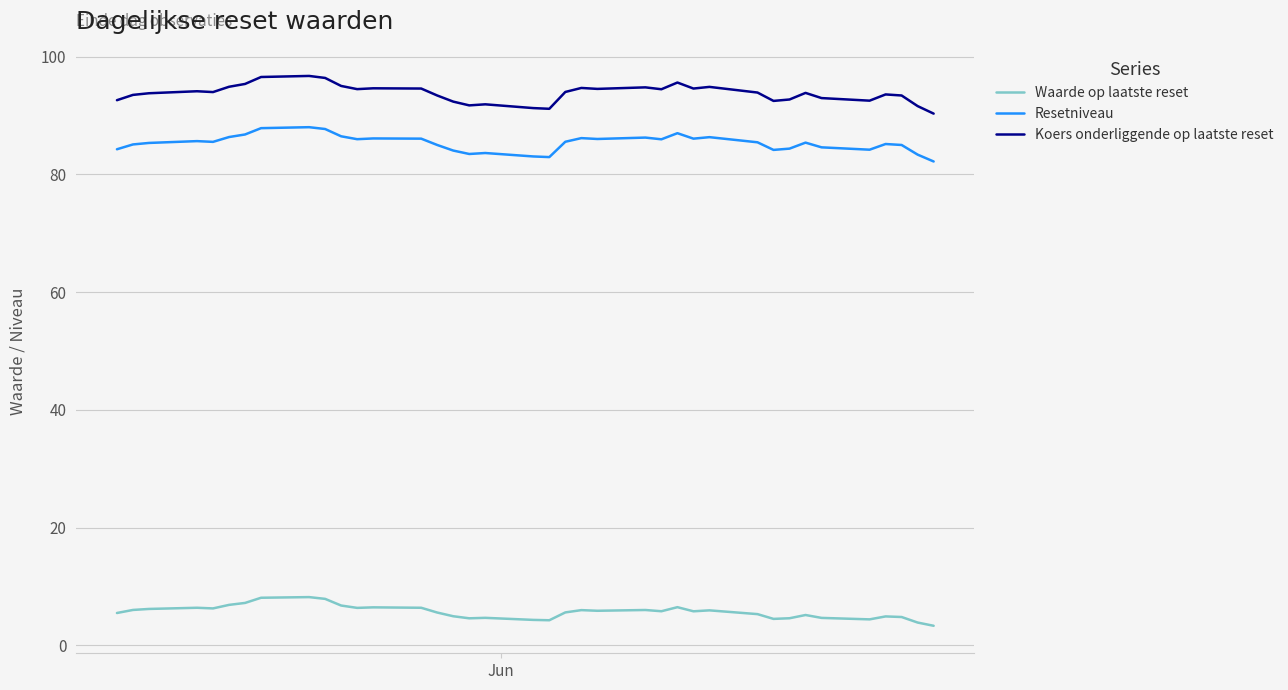

What is the average value of the Resetniveau series?

85.3